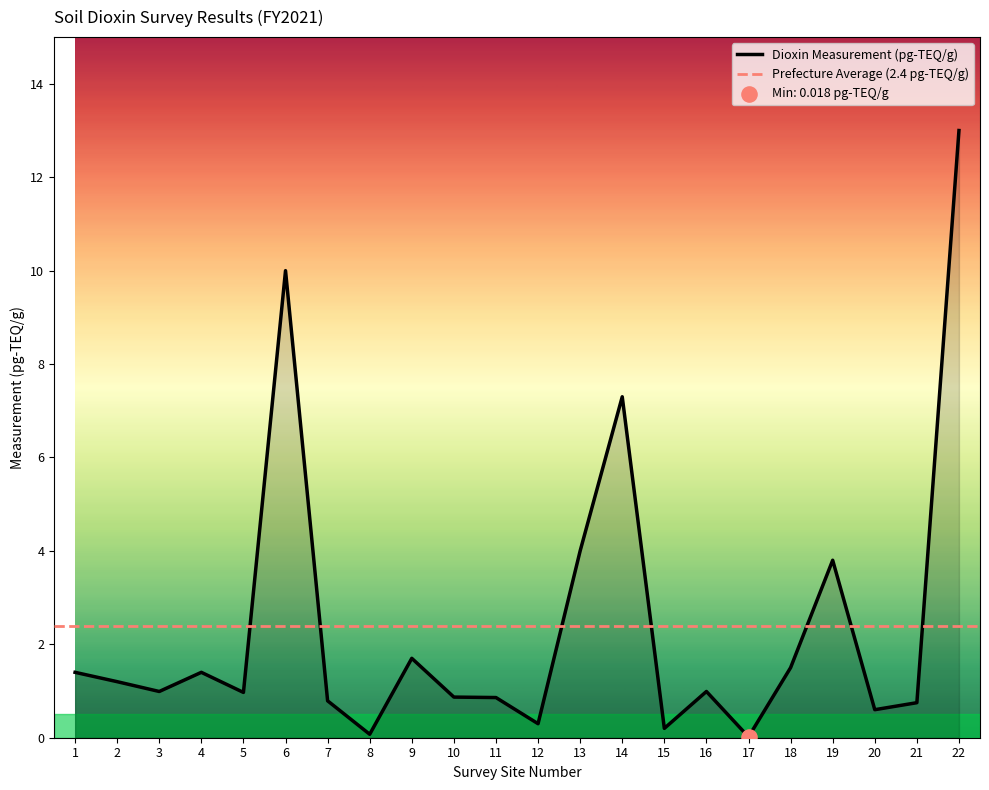

What is the change in value from 18 to 19?

+2.3